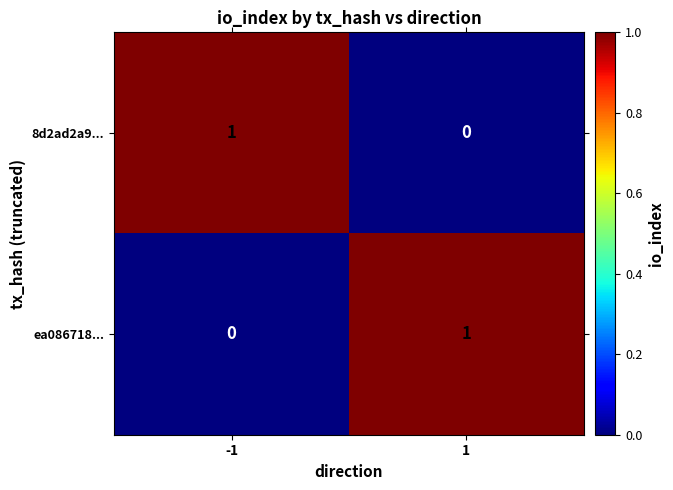

How many positive values does the ea086718... series have?

1